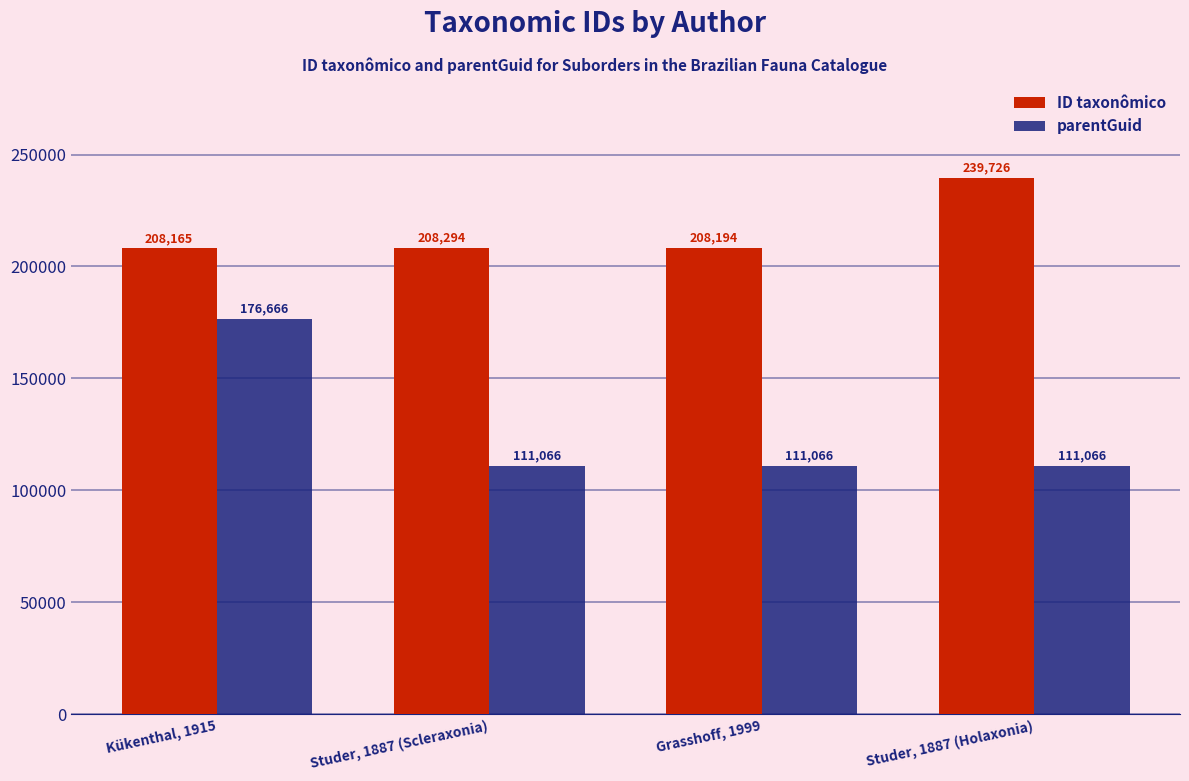

What position from the right is Studer, 1887 (Holaxonia)?

1